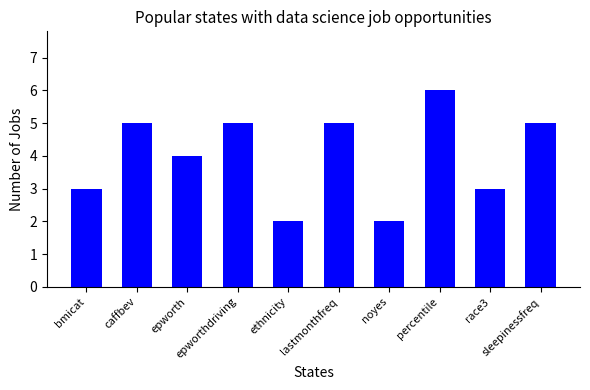

At which category does the chart reach its peak across all series?

percentile